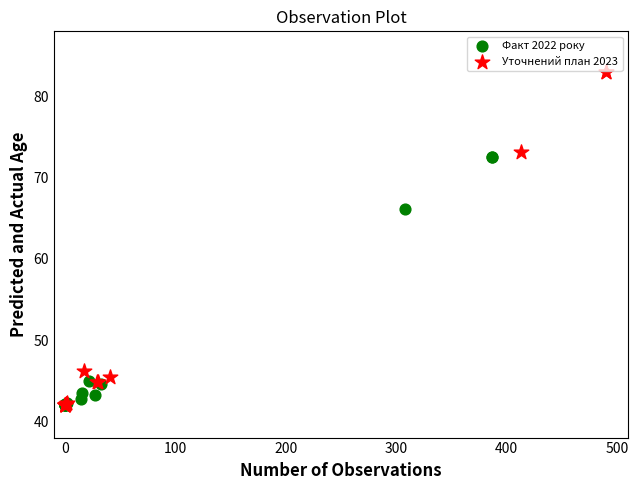

Which series contains the highest Y value?

Уточнений план 2023